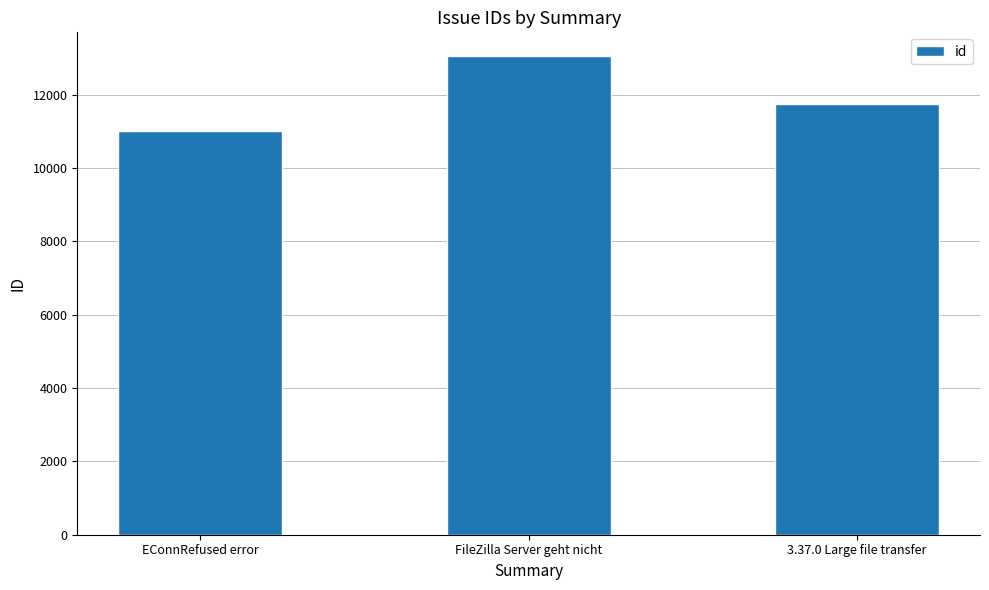

Reading left to right, extract all data points from this chart.

EConnRefused error=11006	FileZilla Server geht nicht=13047	3.37.0 Large file transfer=11740